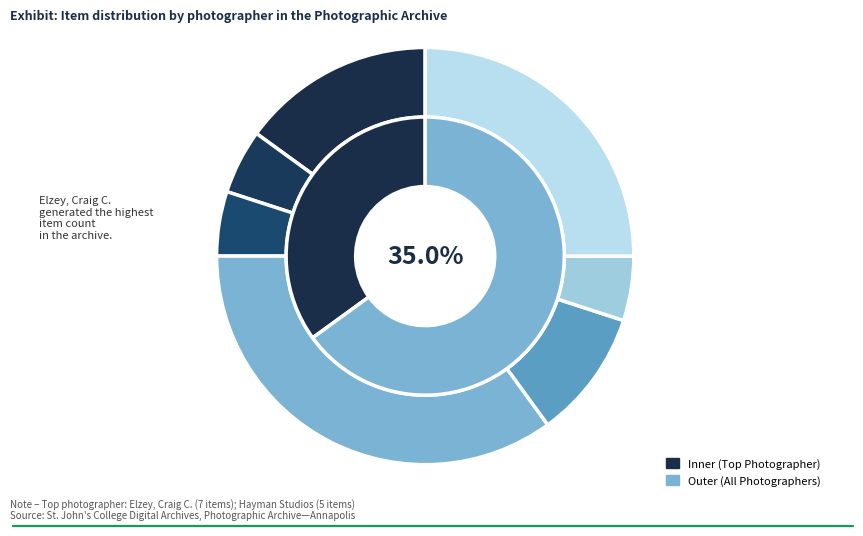

What percentage is NOT represented by 12?

94.7%